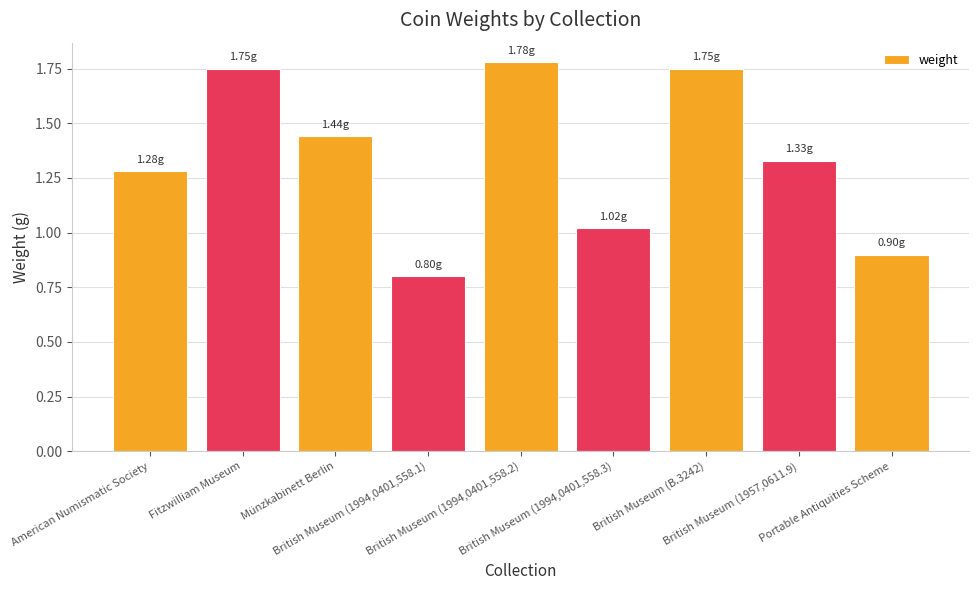

What is the label of the 9th bar from the right?

American Numismatic Society